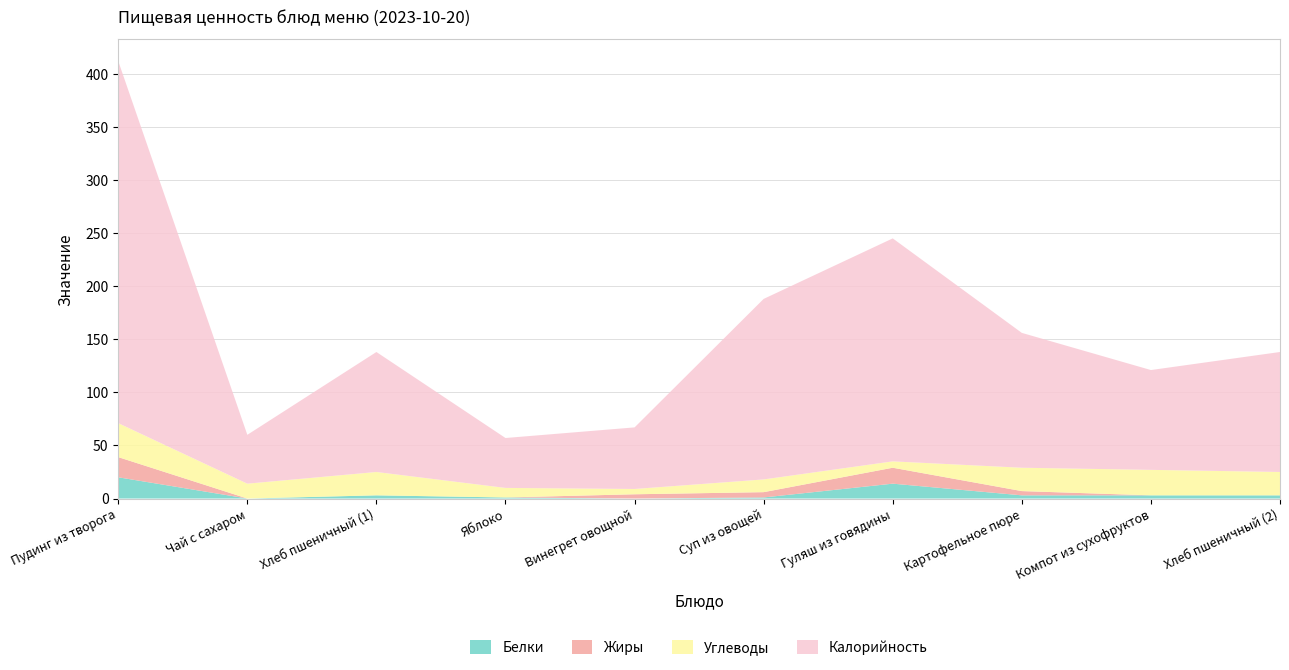

Reading left to right, extract all data points from this chart.

Белки: Пудинг из творога=20	Чай с сахаром=0	Хлеб пшеничный (1)=3	Яблоко=1	Винегрет овощной=0	Суп из овощей=1	Гуляш из говядины=14	Картофельное пюре=3	Компот из сухофруктов=3	Хлеб пшеничный (2)=3
Жиры: Пудинг из творога=19	Чай с сахаром=0	Хлеб пшеничный (1)=0	Яблоко=0	Винегрет овощной=4	Суп из овощей=5	Гуляш из говядины=15	Картофельное пюре=4	Компот из сухофруктов=0	Хлеб пшеничный (2)=0
Углеводы: Пудинг из творога=32	Чай с сахаром=14	Хлеб пшеничный (1)=22	Яблоко=9	Винегрет овощной=5	Суп из овощей=12	Гуляш из говядины=6	Картофельное пюре=22	Компот из сухофруктов=24	Хлеб пшеничный (2)=22
Калорийность: Пудинг из творога=341	Чай с сахаром=46	Хлеб пшеничный (1)=113	Яблоко=47	Винегрет овощной=58	Суп из овощей=170	Гуляш из говядины=210	Картофельное пюре=127	Компот из сухофруктов=94	Хлеб пшеничный (2)=113